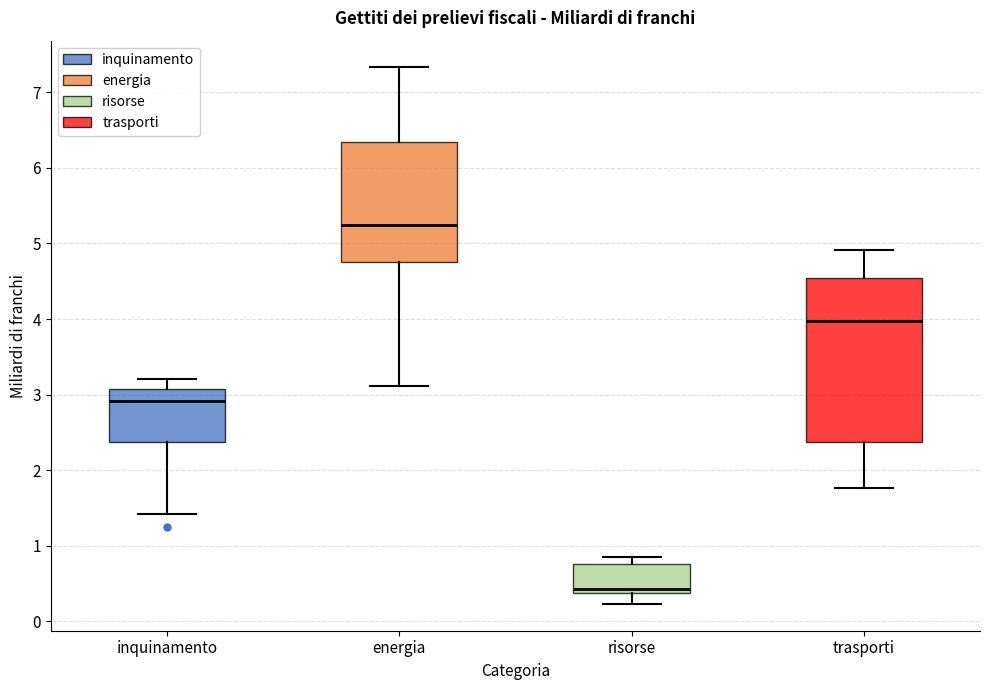

Which box has the highest median line?

energia